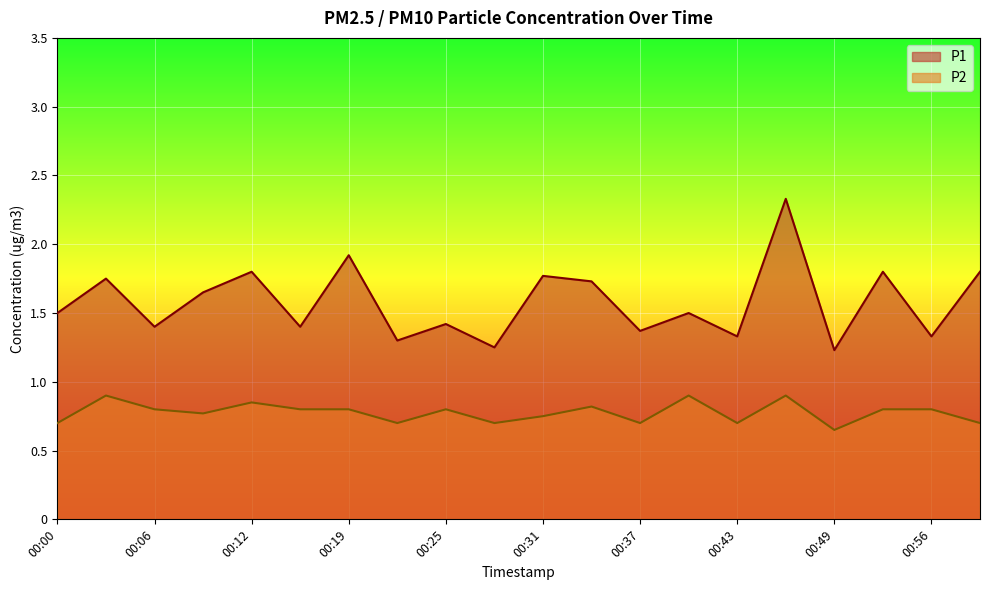

At which label is P1 closest to 1?

00:49